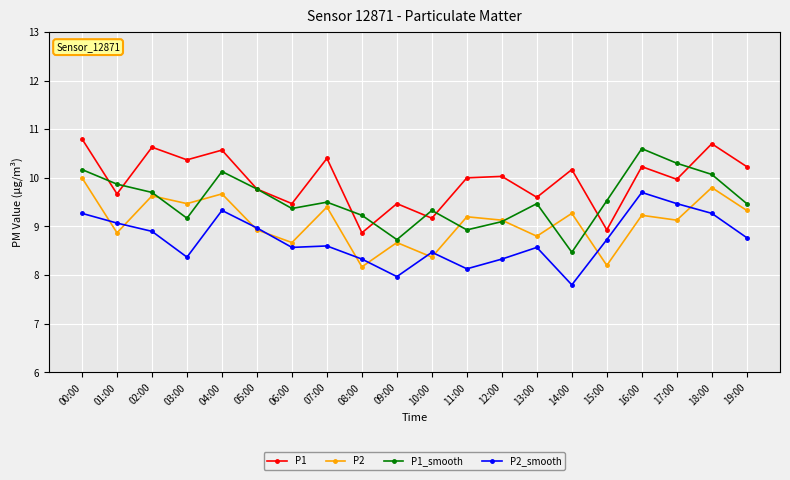

What is the total value across all series at 01:00?

37.5